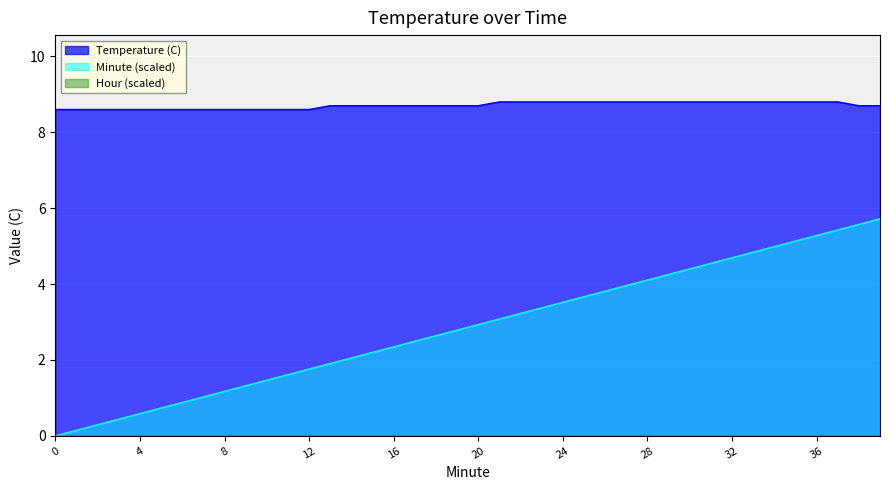

Which series has the largest total across all categories?

Temperature (C)